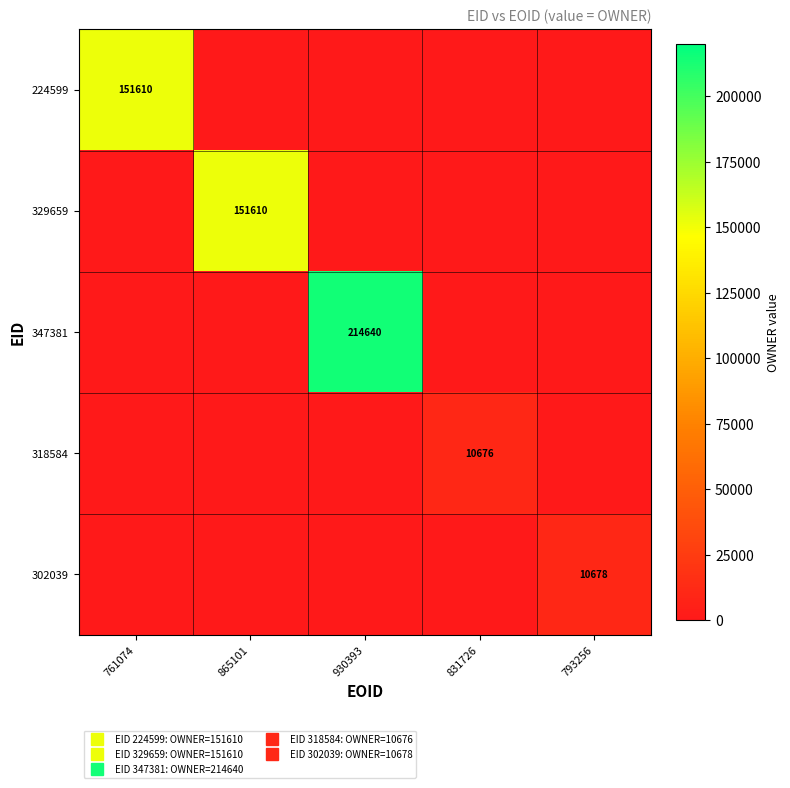

Is it true that 224599 equals -68231 at 865101?

False